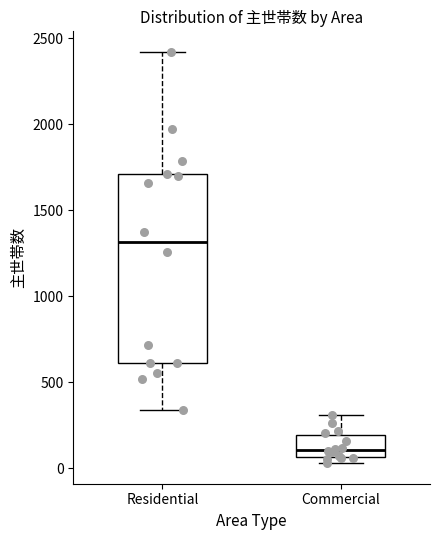

Where is the lower edge of the box for Residential on the y-axis? The values are not printed on the chart, so give them approximately, as read against the axis.

600